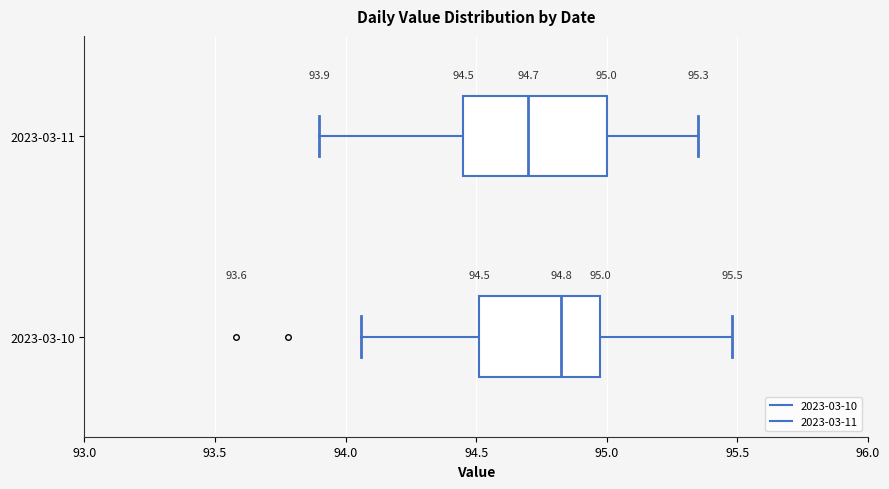

Which box's median line is the furthest to the left?

2023-03-11